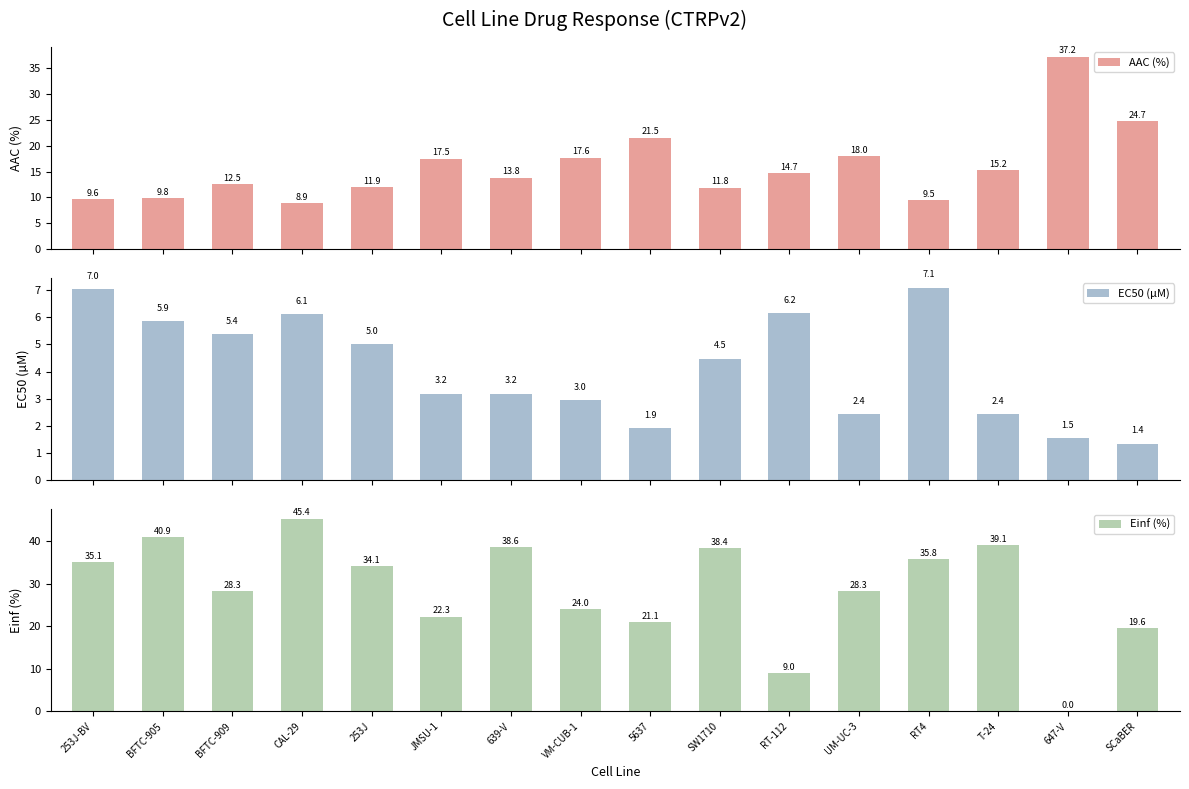

What is the maximum value shown in the chart?

45.4